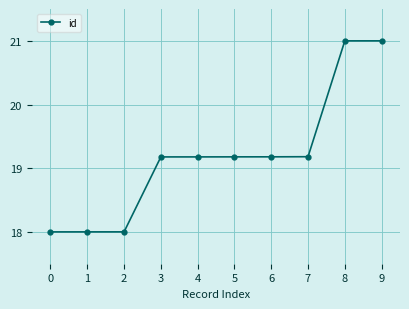

Reading right to left, extract all data points from this chart.

9=21.0	8=21.0	7=19.2	6=19.2	5=19.2	4=19.2	3=19.2	2=18.0	1=18.0	0=18.0